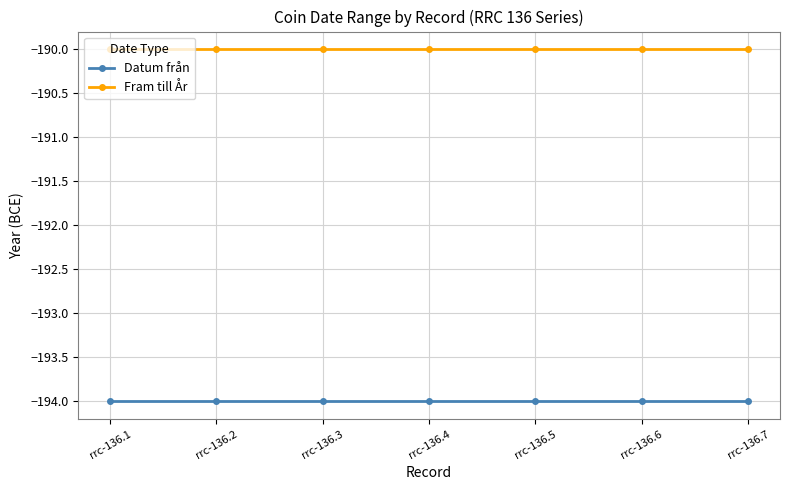

What is the difference between the highest and lowest values at rrc-136.2?

4